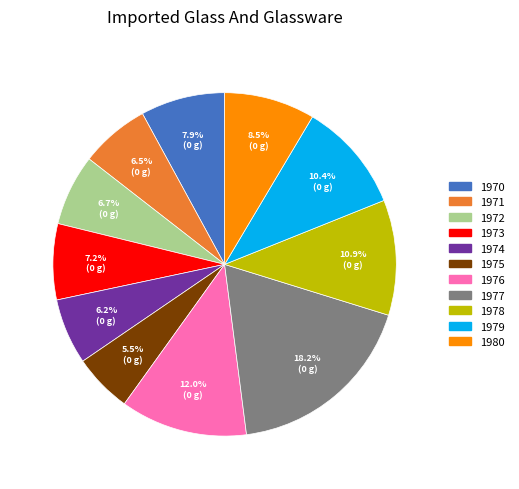

Do 1971 and 1979 together represent more than half of the pie?

No